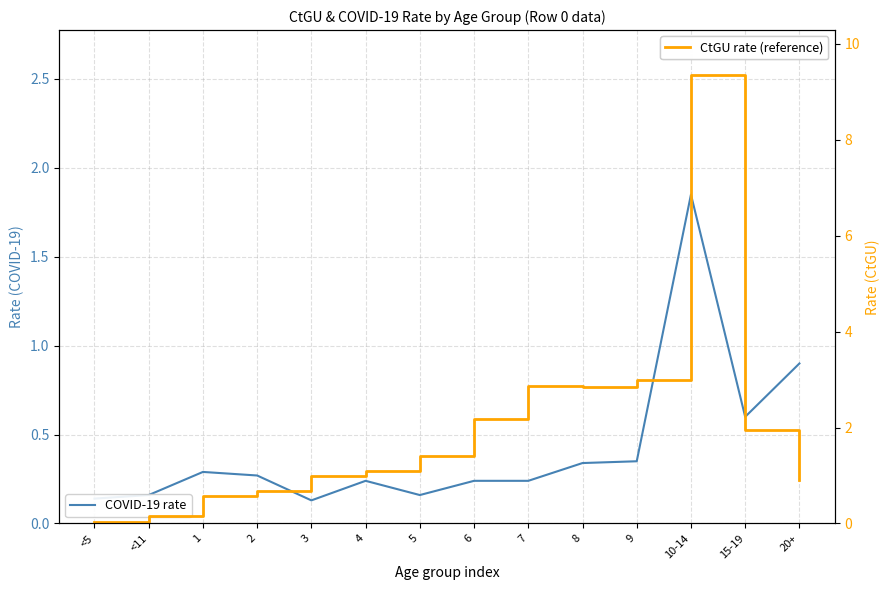

What position from the left is 9?

11